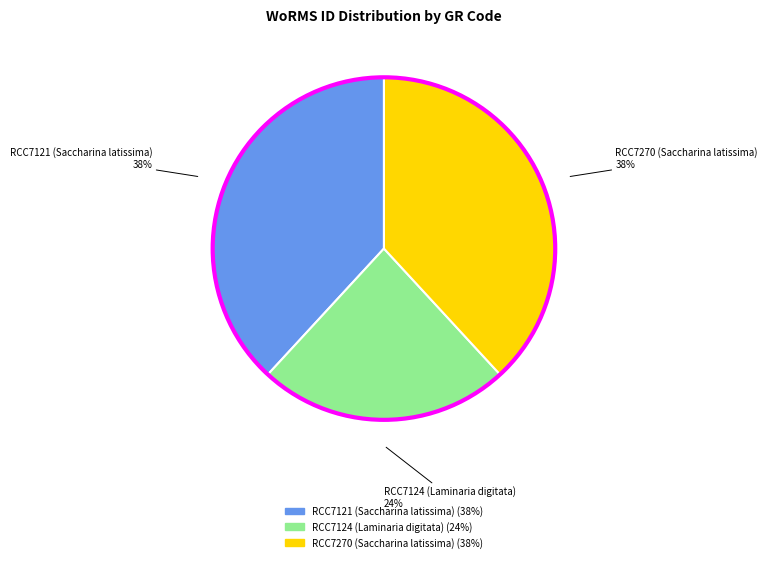

Between RCC7270 (Saccharina latissima) and RCC7124 (Laminaria digitata), which is larger?

RCC7270 (Saccharina latissima)